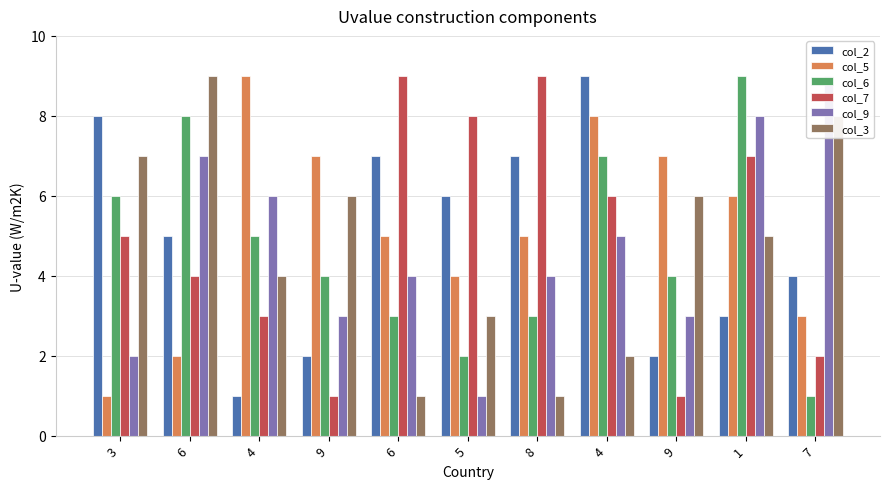

What is the sum of all col_6 values?

52